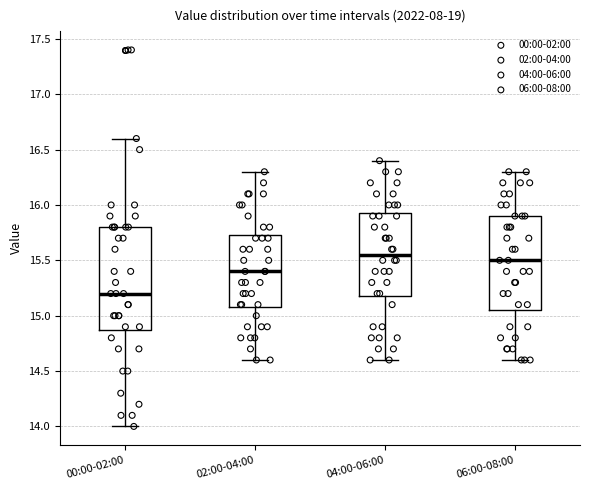

Where is the upper edge of the box for 06:00-08:00 on the y-axis? The values are not printed on the chart, so give them approximately, as read against the axis.

15.90